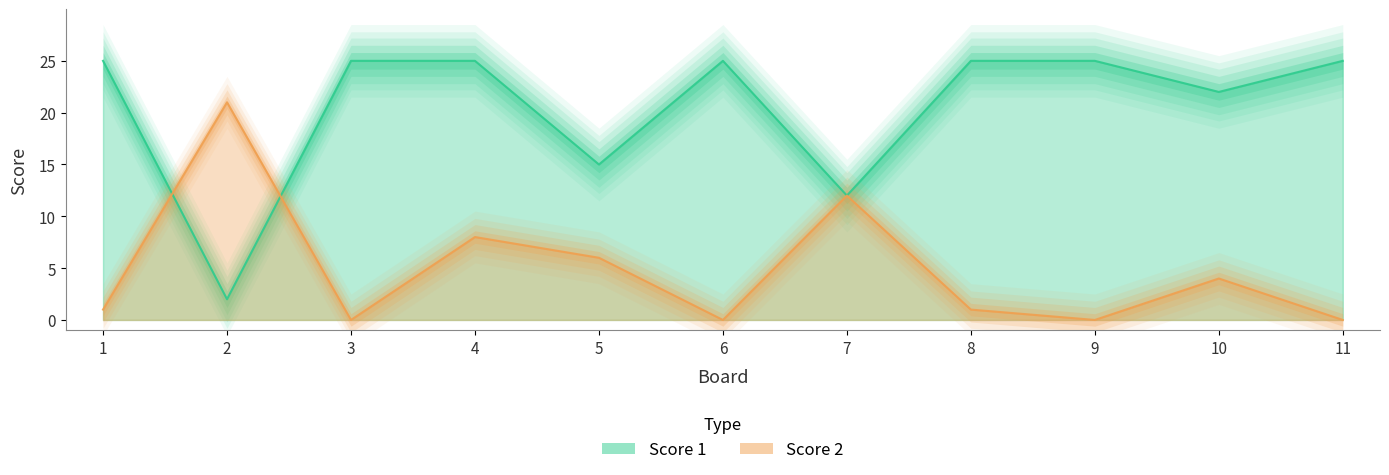

Which series has the largest range (max minus min)?

Score 1